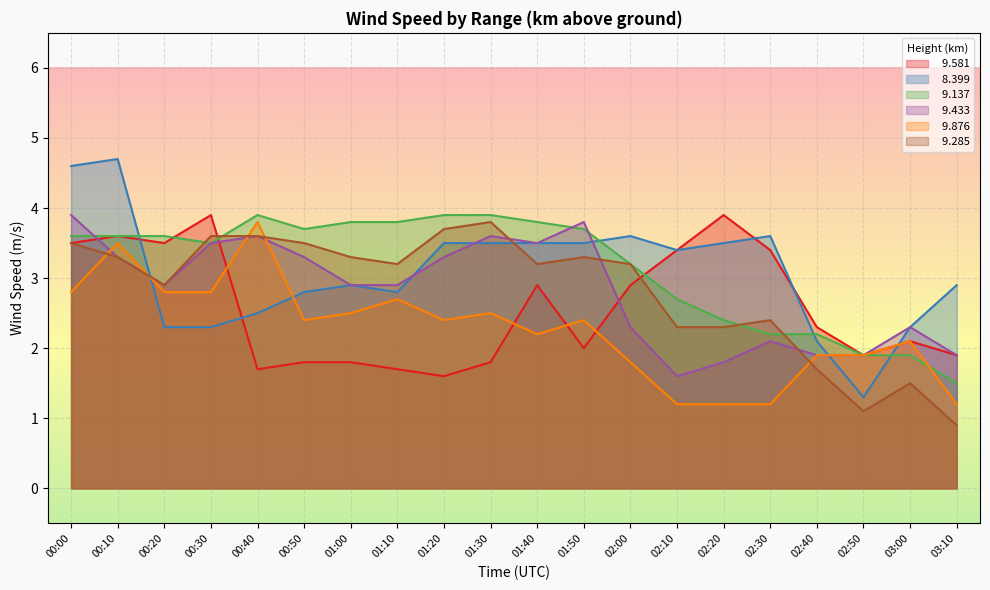

What is the total value across all series at 01:40?

19.1